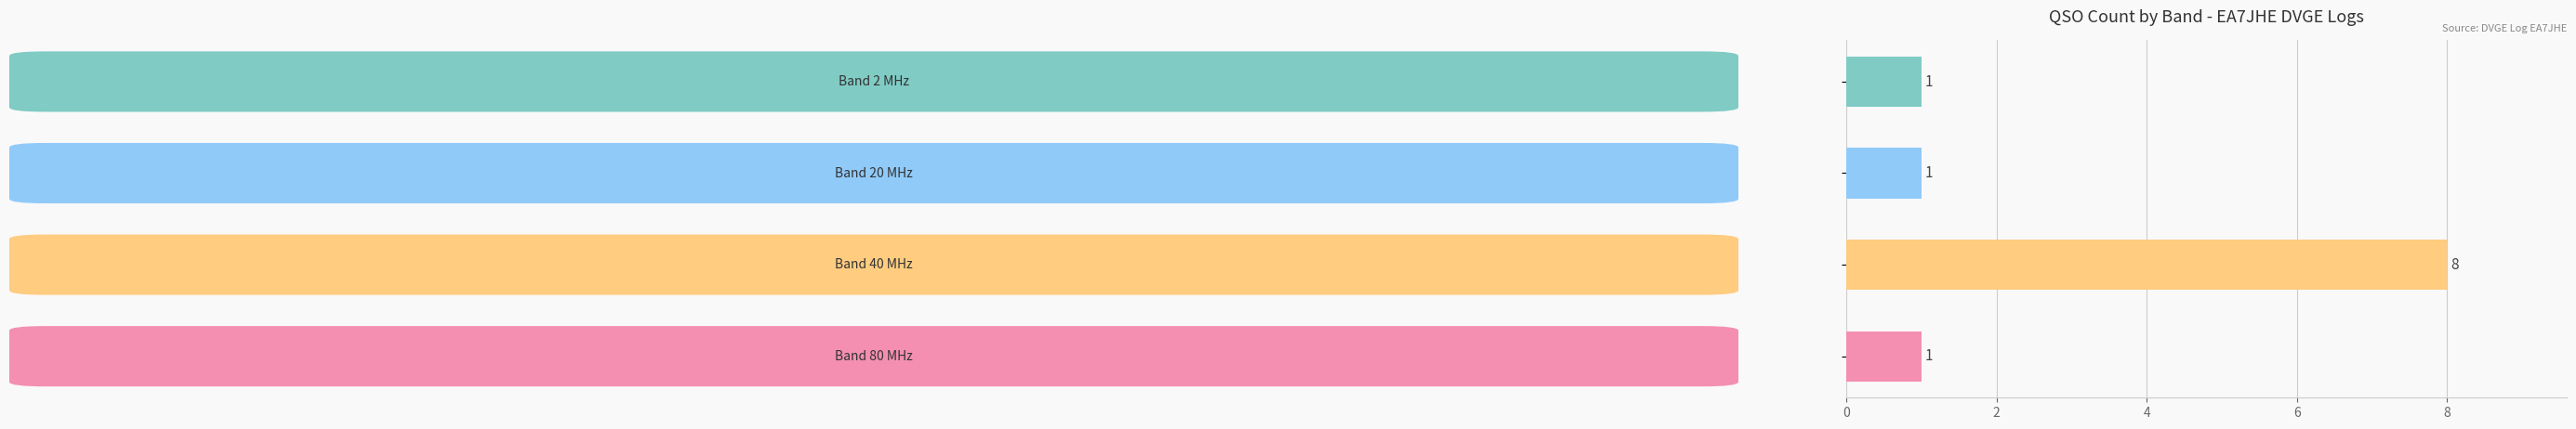

What is the difference between the maximum and minimum values?

7